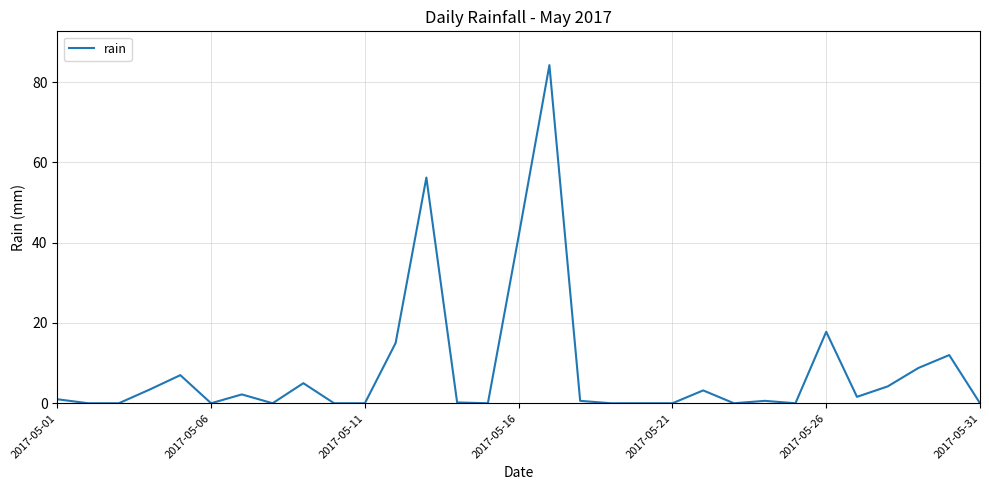

What is the difference between the maximum and minimum values?

84.2